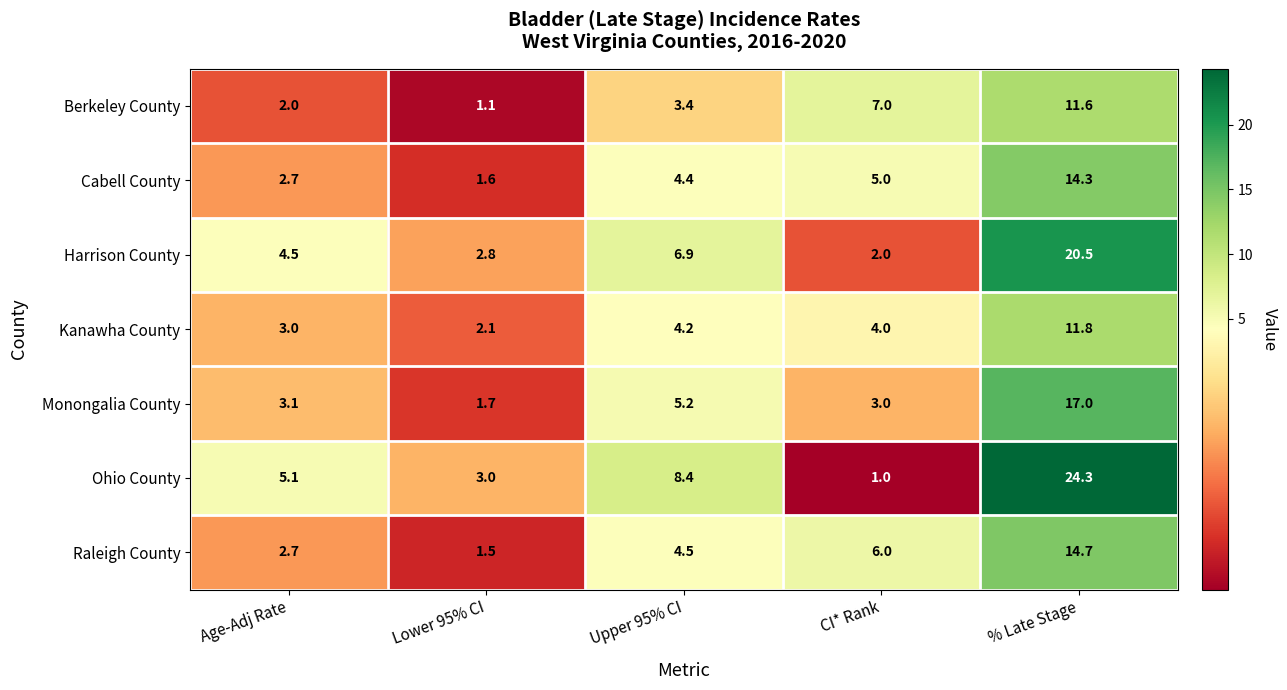

At which category does the chart reach its minimum across all series?

CI* Rank